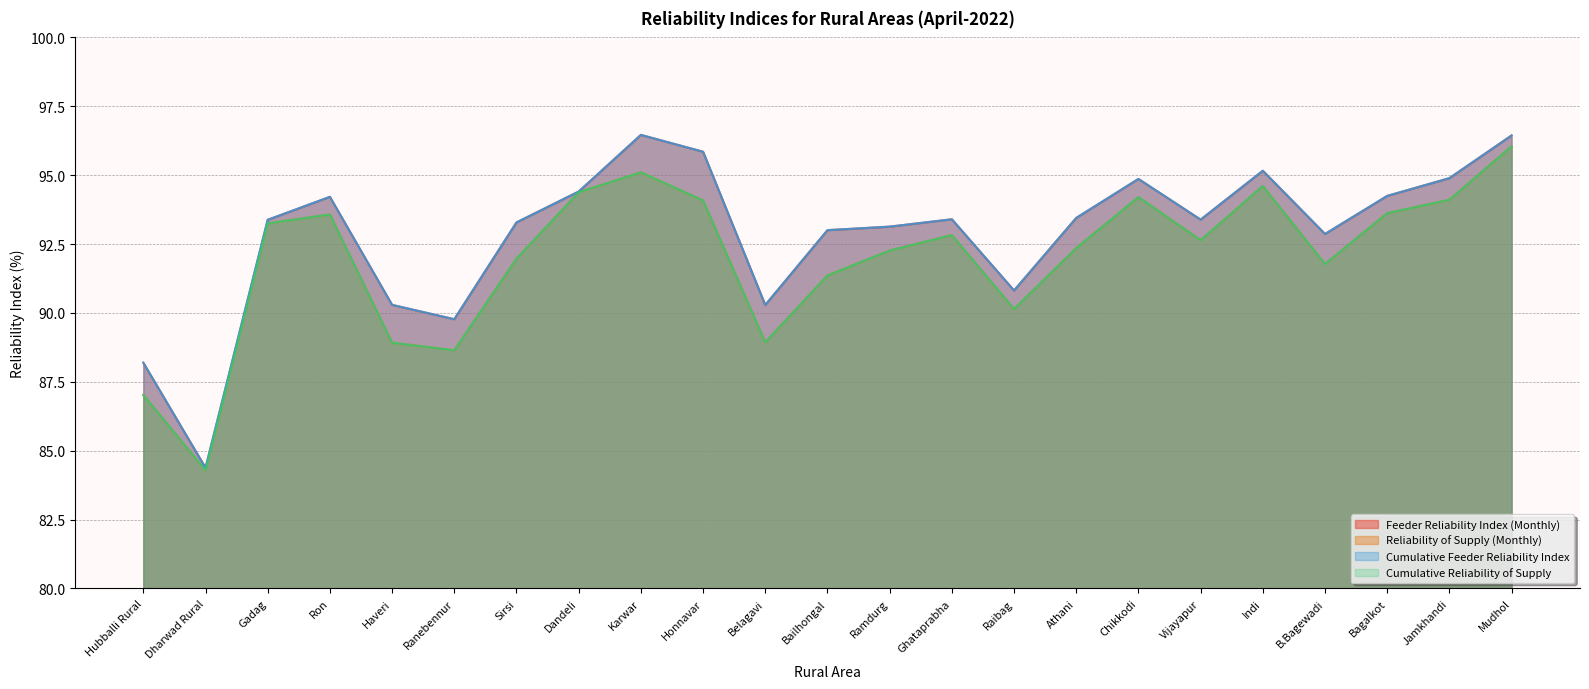

True or false: Cumulative Reliability of Supply has more than 0 interior local peaks.

True